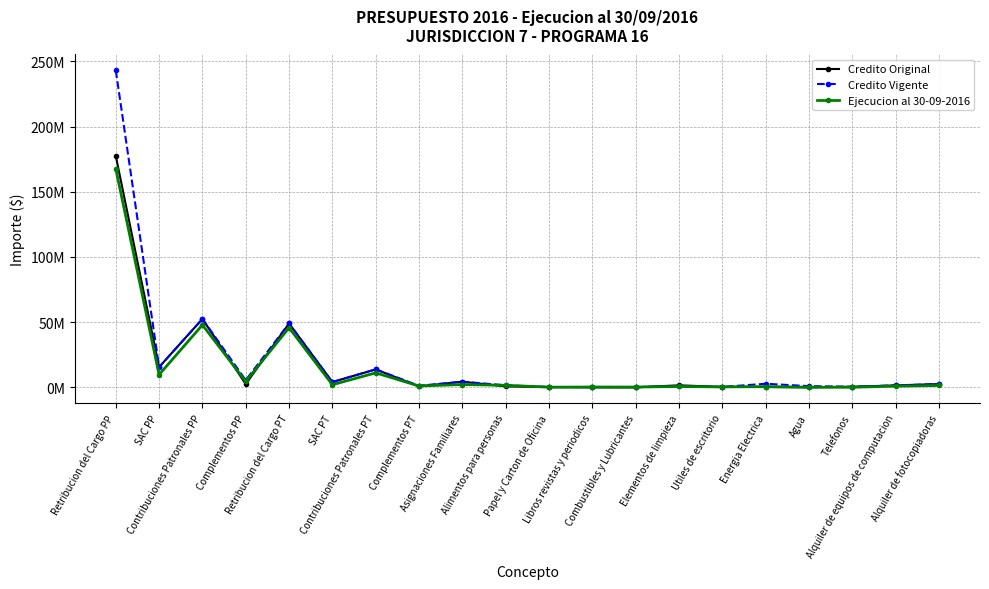

What is the maximum value shown in the chart?

243084329